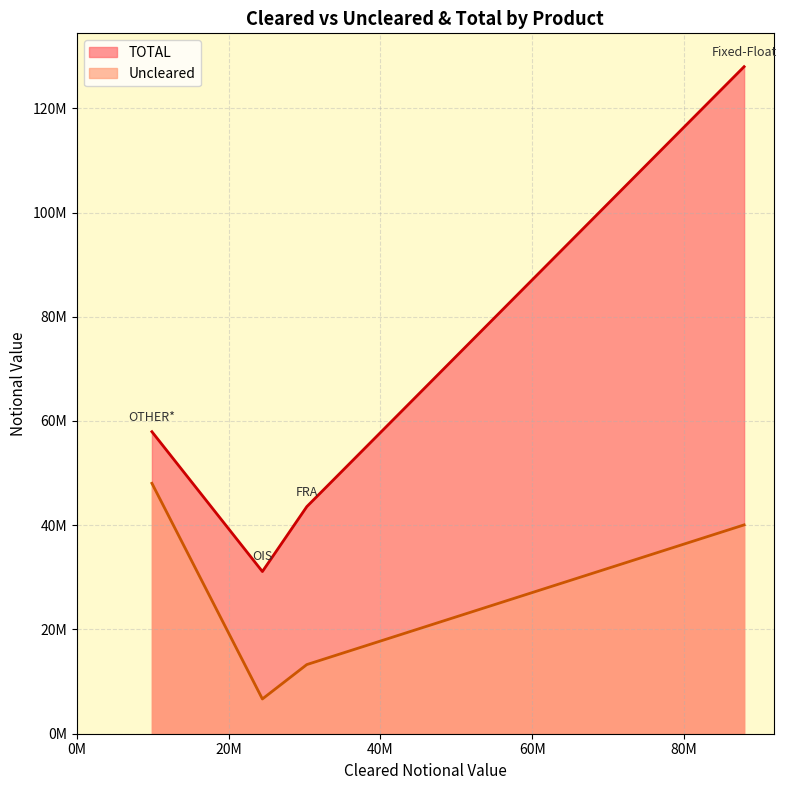

Which series changed the most between FRA and OTHER*?

Uncleared